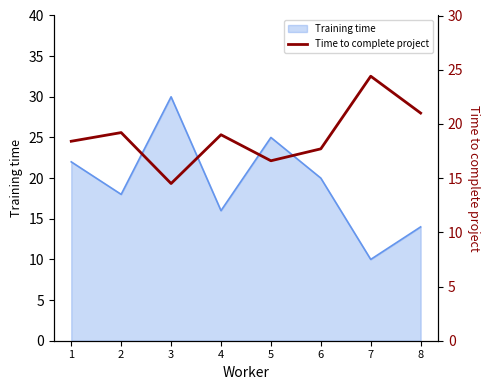

What is the difference between the values at 4 and 7?

5.4